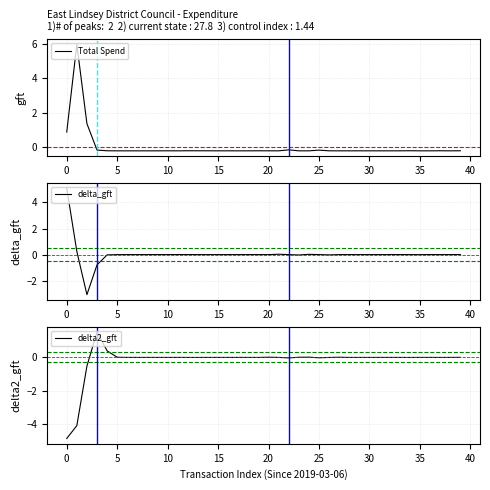

Reading left to right, extract all data points from this chart.

Total Spend: 0.9	6.0	1.4	-0.2	-0.2	-0.2	-0.2	-0.2	-0.2	-0.2	-0.2	-0.2	-0.2	-0.2	-0.2	-0.2	-0.2	-0.2	-0.2	-0.2	-0.2	-0.2	-0.2	-0.2	-0.2	-0.2	-0.2	-0.2	-0.2	-0.2	-0.2	-0.2	-0.2	-0.2	-0.2	-0.2	-0.2	-0.2	-0.2	-0.2
delta_gft: 5.1	0.2	-3.1	-0.8	-0.0	-0.0	-0.0	0.0	0.0	0.0	-0.0	0.0	0.0	-0.0	-0.0	-0.0	-0.0	0.0	0.0	0.0	-0.0	0.0	-0.0	-0.0	0.0	0.0	-0.0	-0.0	0.0	0.0	-0.0	-0.0	0.0	0.0	-0.0	-0.0	0.0	-0.0	-0.0	0.0
delta2_gft: -4.9	-4.1	-0.5	1.5	0.4	0.0	0.0	0.0	0.0	-0.0	0.0	0.0	-0.0	-0.0	-0.0	0.0	0.0	0.0	0.0	-0.0	0.0	0.0	-0.0	0.0	0.0	-0.0	-0.0	0.0	0.0	-0.0	-0.0	0.0	0.0	-0.0	-0.0	0.0	0.0	-0.0	0.0	0.0